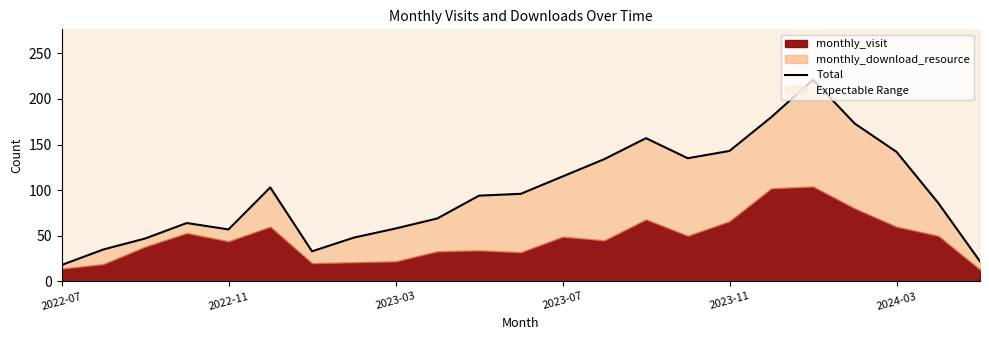

The value at 2022-11 is 15. True or false?

False